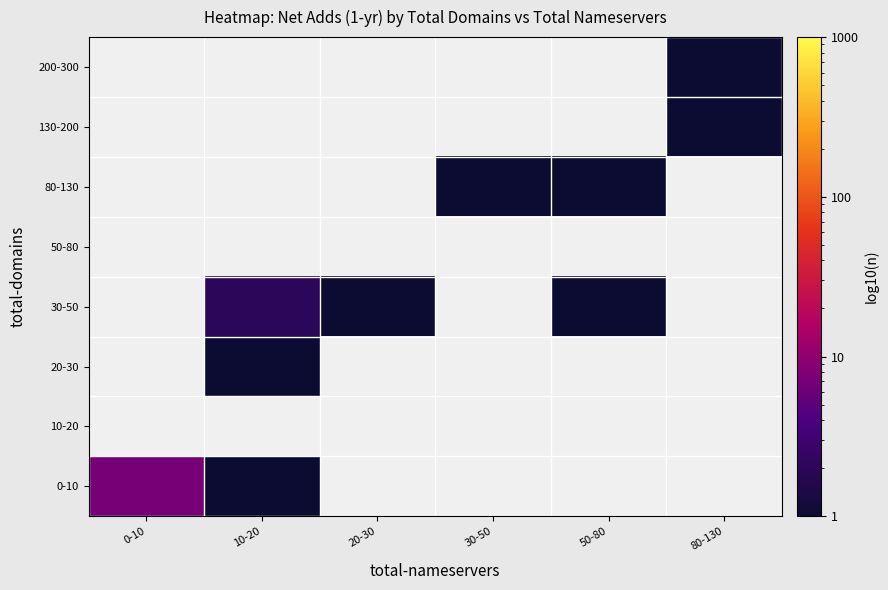

List the labels in order of 20-30 value, smallest first.

0-10, 10-20, 20-30, 30-50, 50-80, 80-130